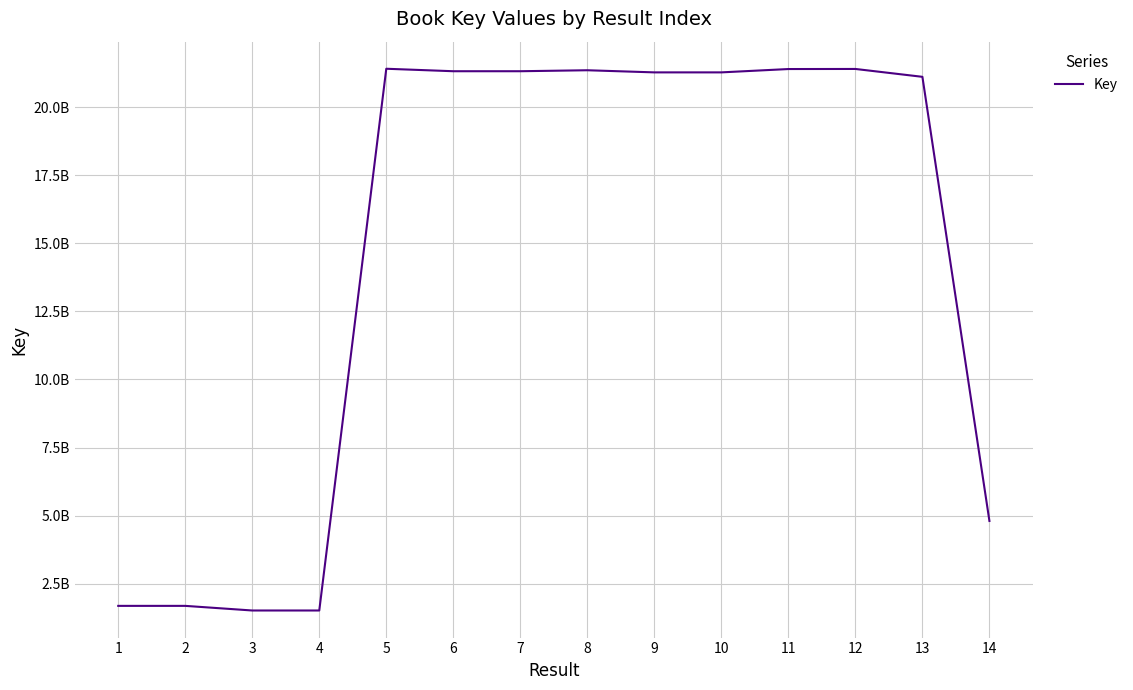

How many points are higher than both their immediate neighbors (excluding endpoints)?

4